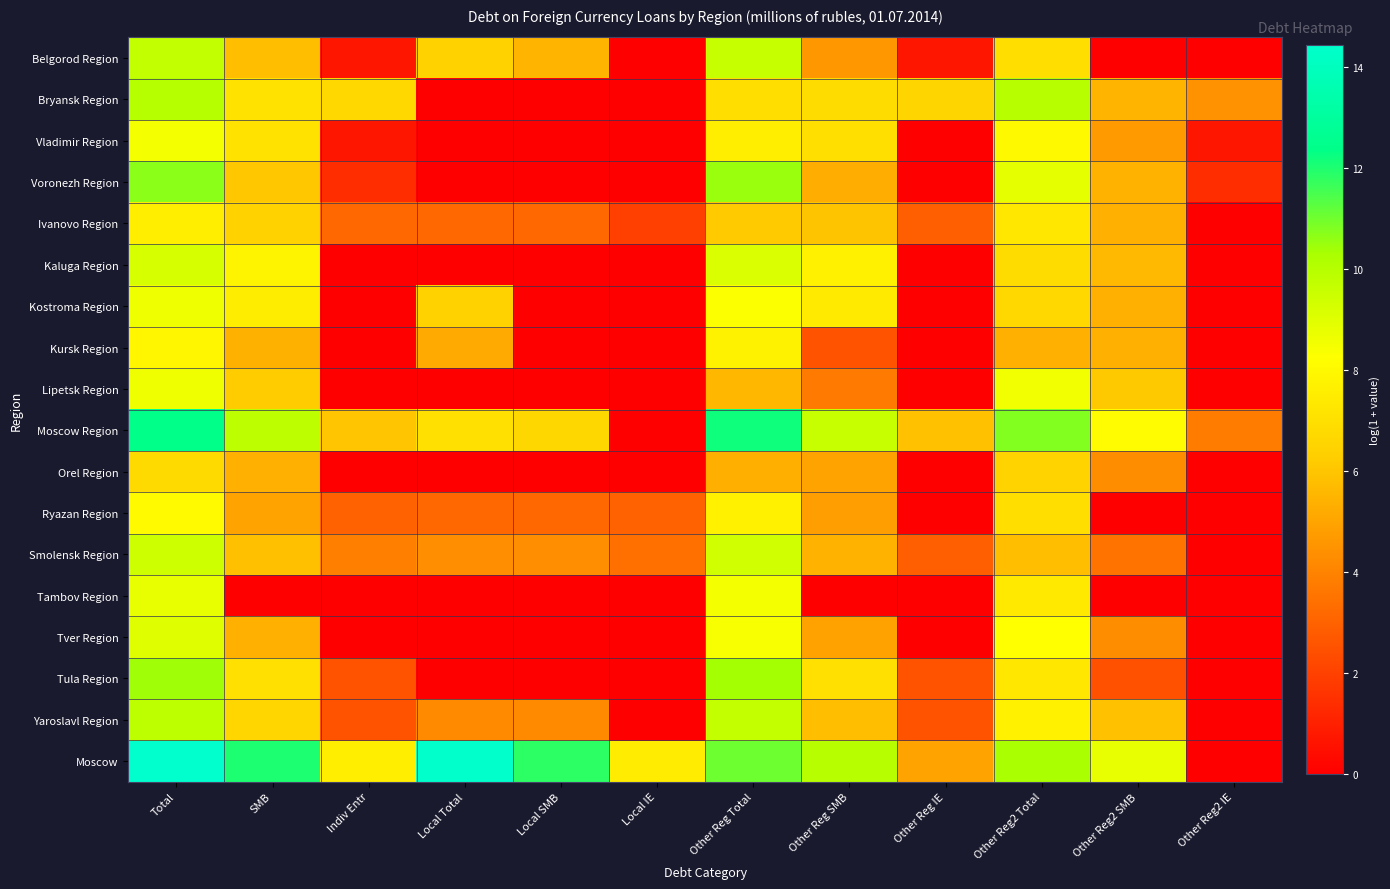

Rank the series by their maximum value, from highest to lowest.

Moscow, Moscow Region, Voronezh Region, Tula Region, Bryansk Region, Yaroslavl Region, Belgorod Region, Smolensk Region, Kaluga Region, Tver Region, Tambov Region, Lipetsk Region, Kostroma Region, Vladimir Region, Ryazan Region, Kursk Region, Ivanovo Region, Orel Region